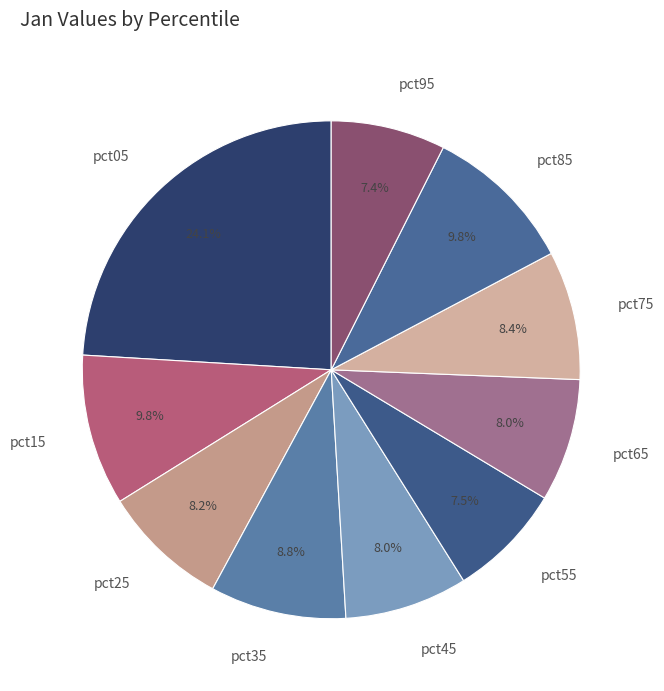

Which category has the biggest portion of the pie?

pct05